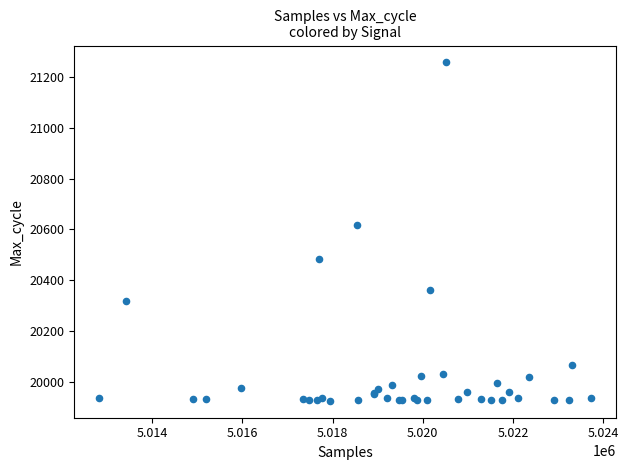

What Y value in the scatter plot is closest to 20591?

20617